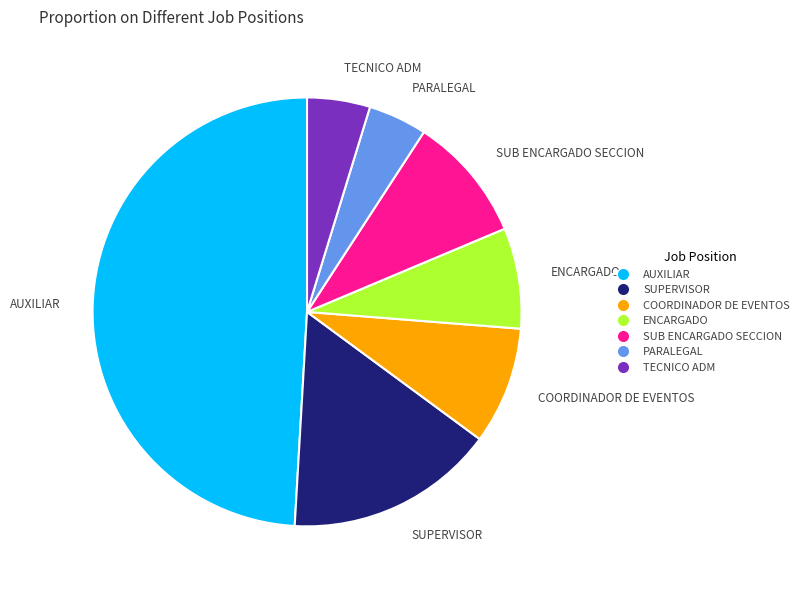

Which category has the biggest portion of the pie?

AUXILIAR